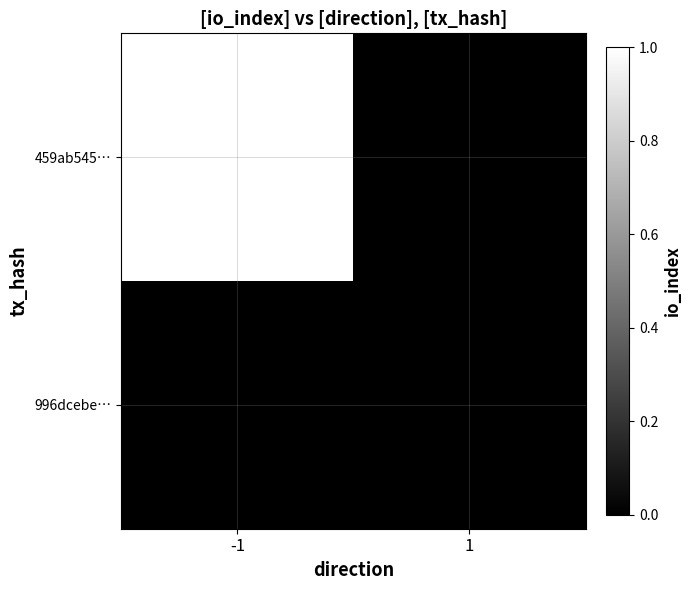

Reading left to right, transcribe all the data shown in this chart.

459ab545…: -1=1	1=0
996dcebe…: -1=0	1=0